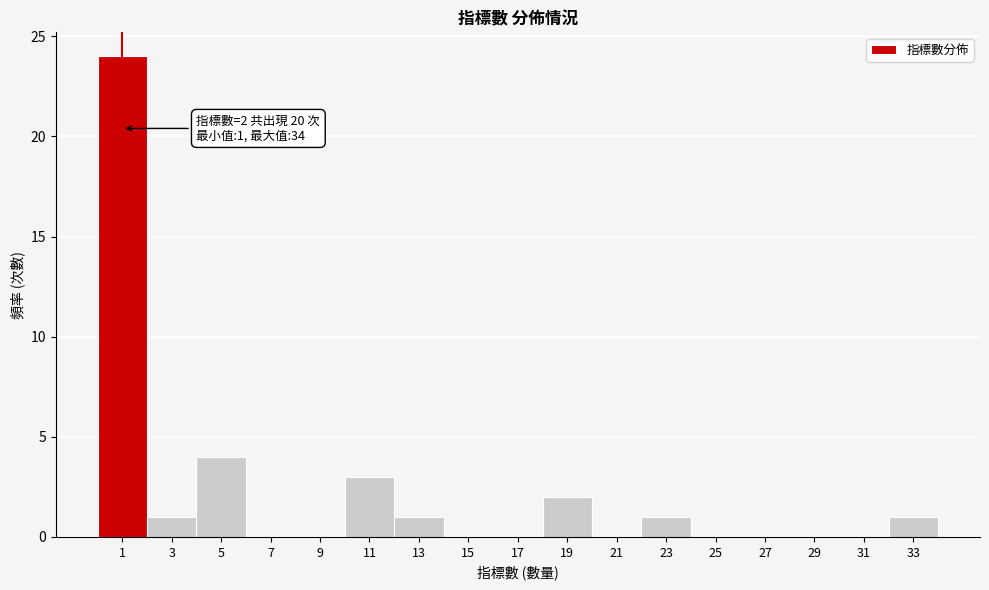

Reading left to right, transcribe all the data shown in this chart.

1=24	3=1	5=4	7=0	9=0	11=3	13=1	15=0	17=0	19=2	21=0	23=1	25=0	27=0	29=0	31=0	33=1